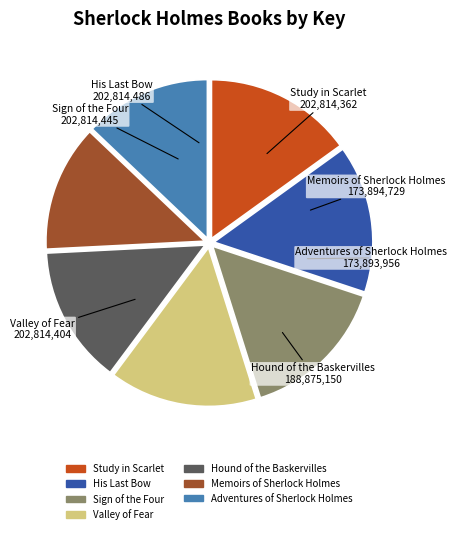

How many segments does this pie chart have?

7